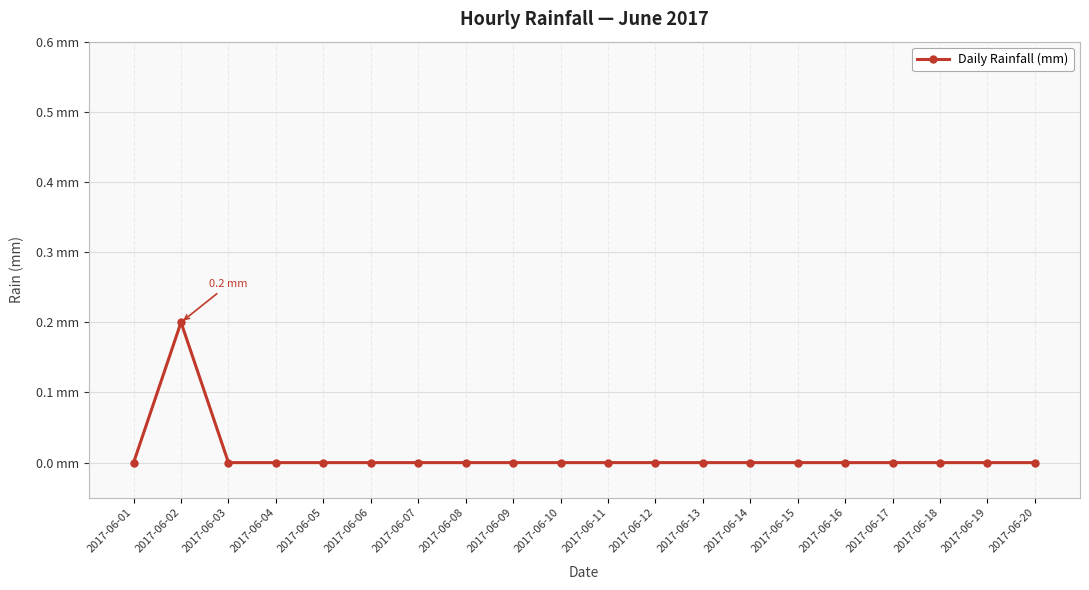

At which category does the chart reach its peak across all series?

2017-06-02